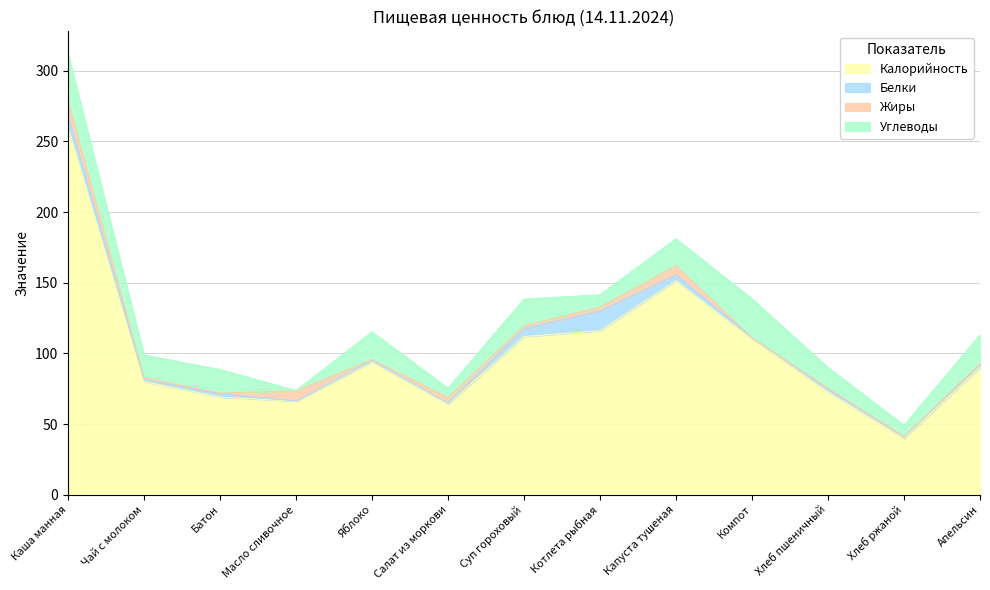

True or false: Жиры and Калорийность cross at least once.

False